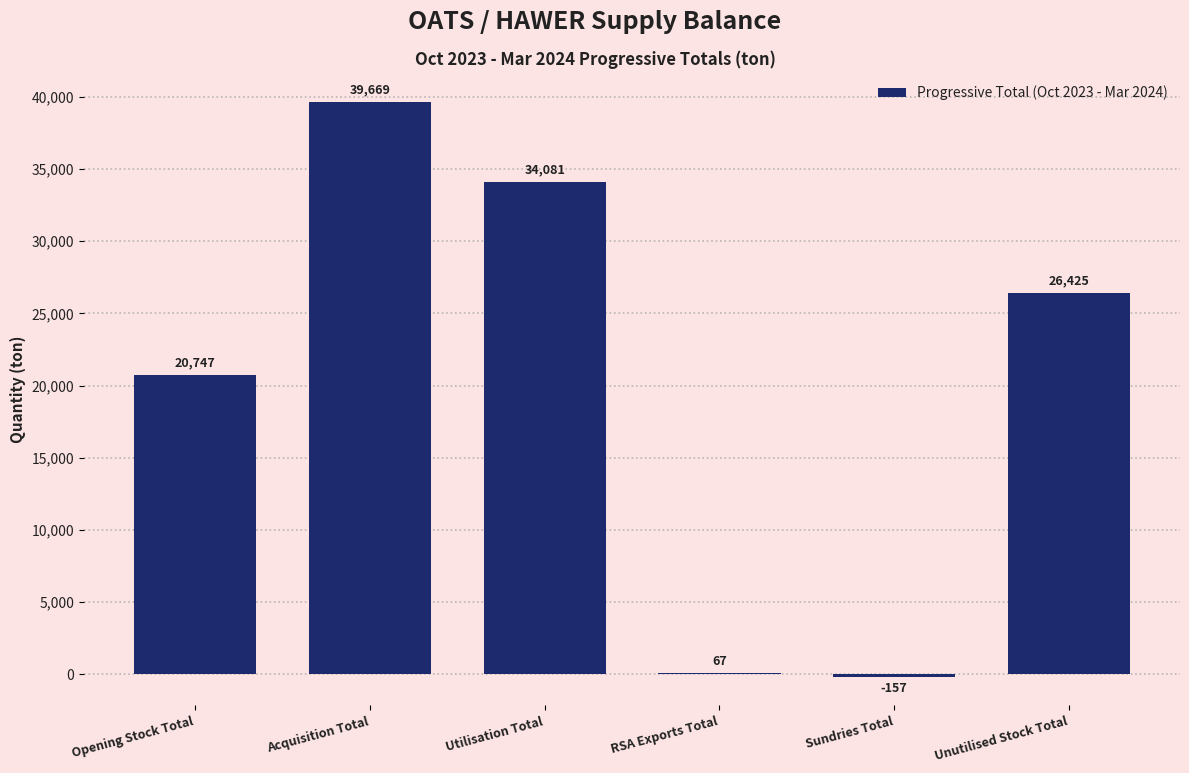

Reading left to right, extract all data points from this chart.

Opening Stock Total=20747	Acquisition Total=39669	Utilisation Total=34081	RSA Exports Total=67	Sundries Total=-157	Unutilised Stock Total=26425